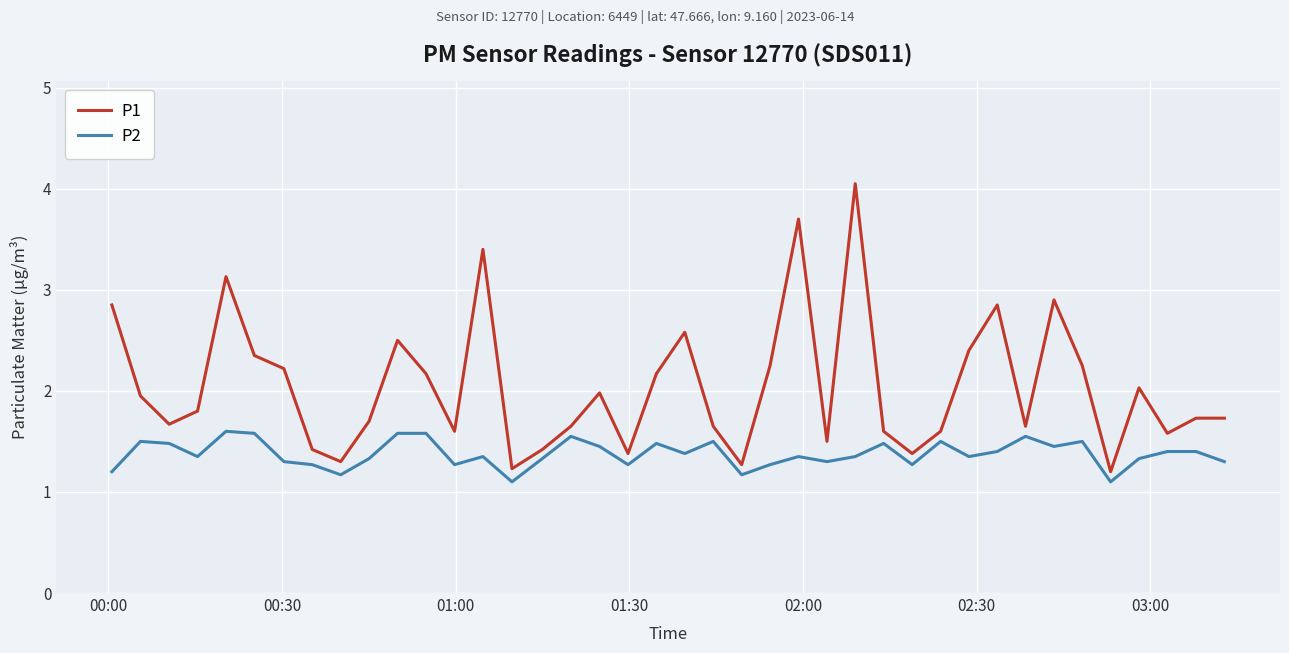

What is the smallest value displayed?

1.1